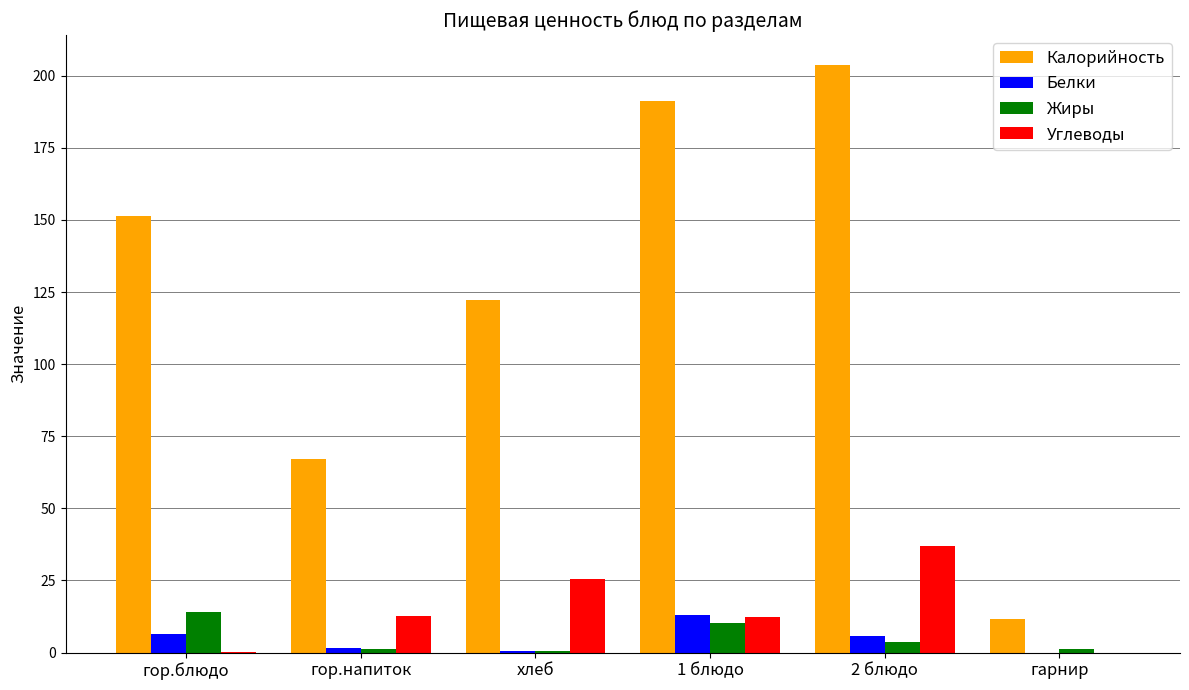

How many groups of bars are there?

6